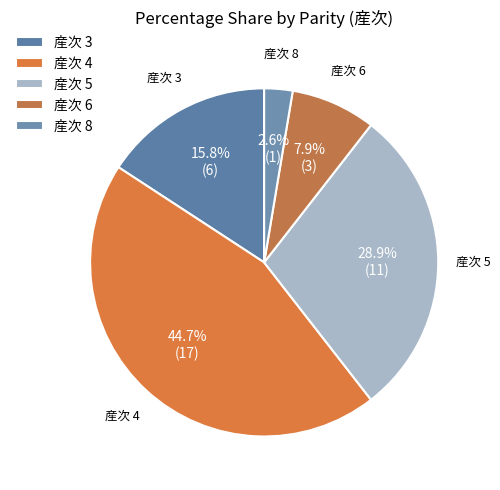

What percentage is NOT represented by 産次 6?

92.1%